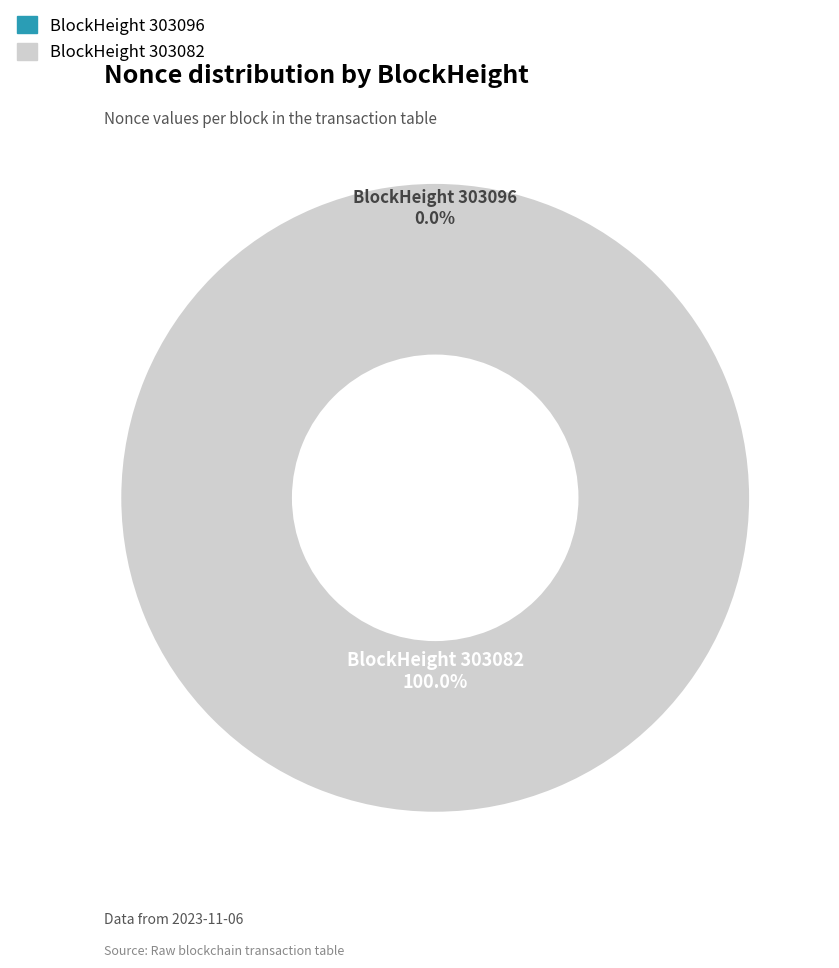

What is the total percentage of 303096 and 303082?

100.0%